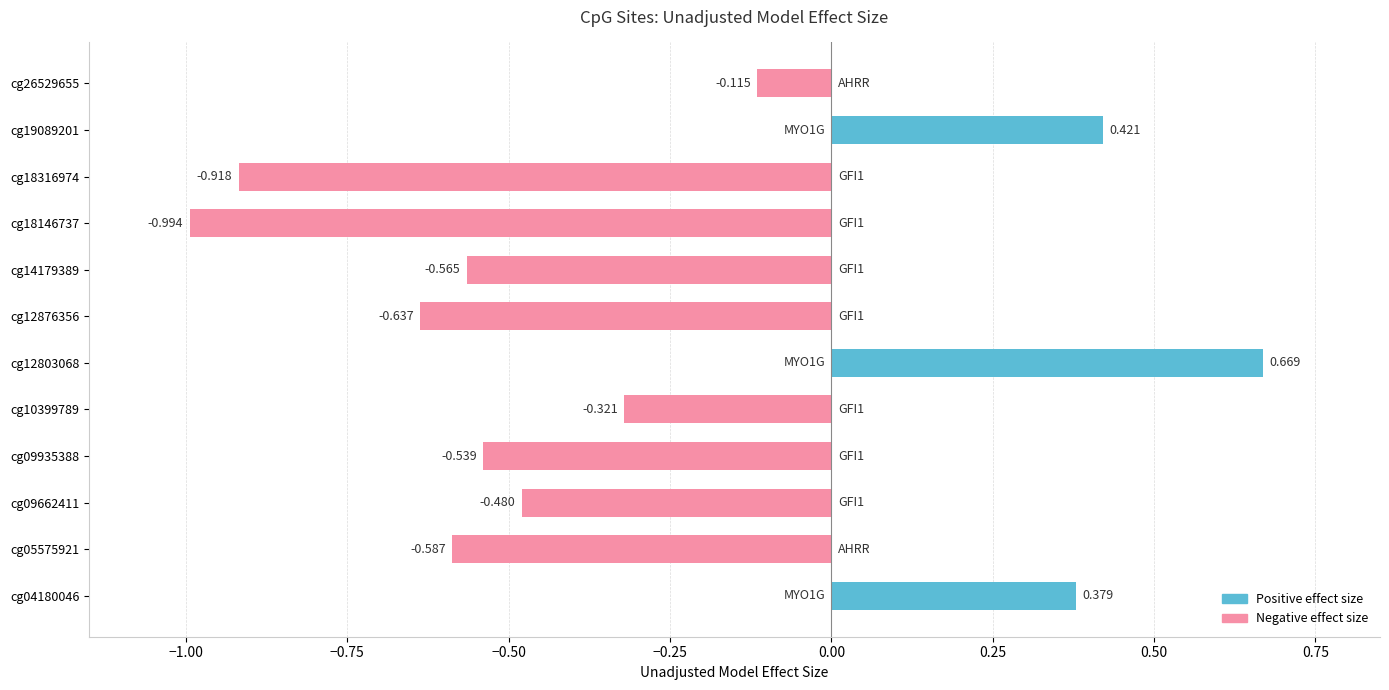

How many values are above zero?

3